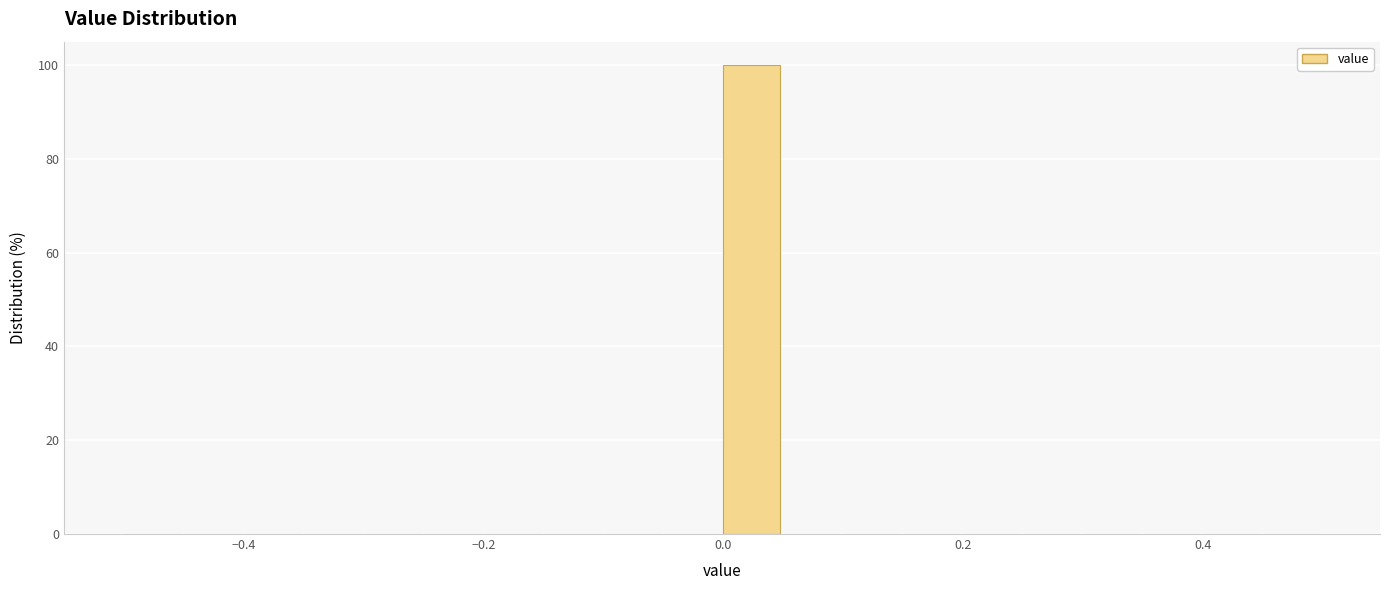

Read against the x-axis, roughly where is the centre of the tallest bar?

0.02